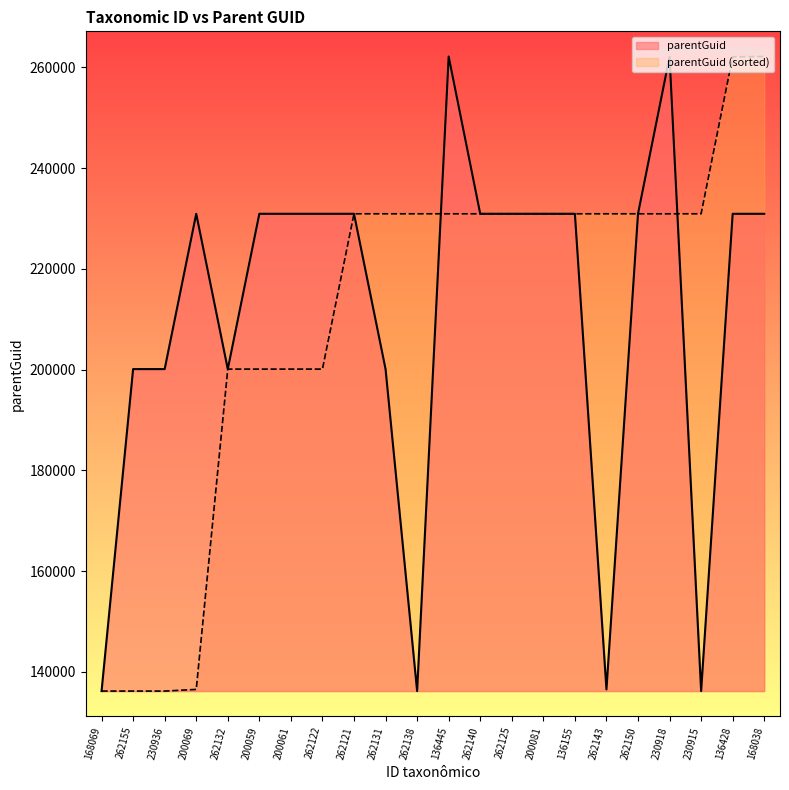

What is the change in value from 262143 to 230918?

+125605